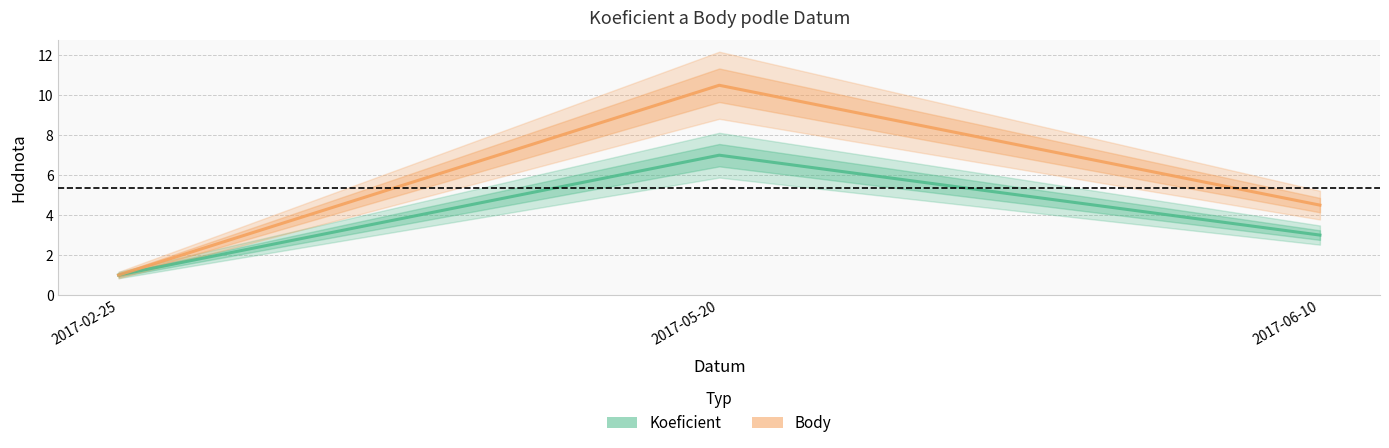

Which category has the lowest value across all series?

2017-02-25